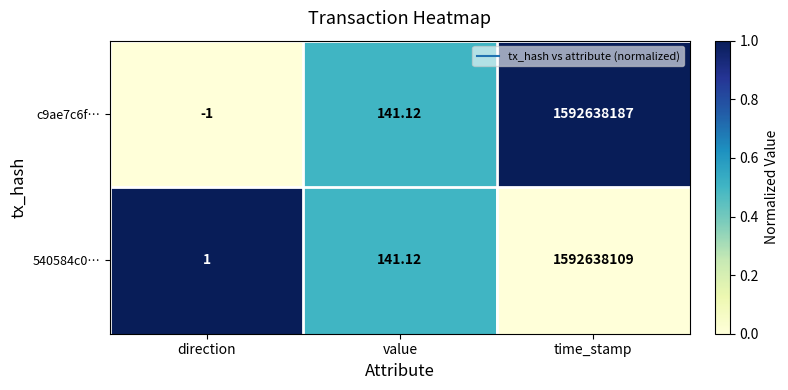

What is the spread (max minus min) of values at direction?

2.0